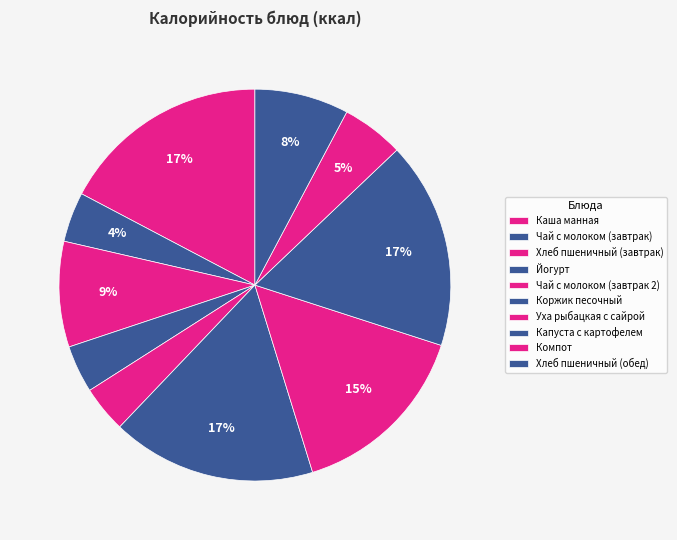

What percentage is NOT represented by Чай с молоком (завтрак 2)?

96.2%